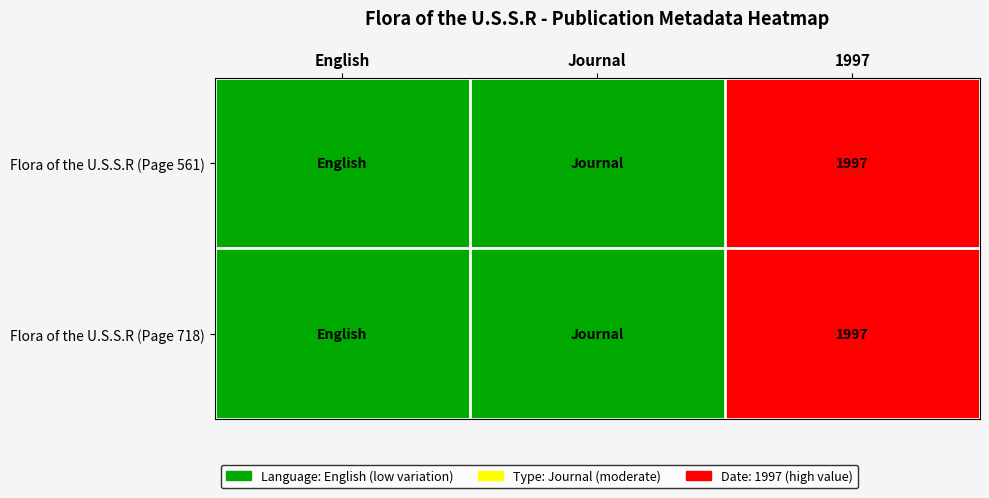

Is it true that Flora of the U.S.S.R (Page 718) equals 601 at 1997?

False